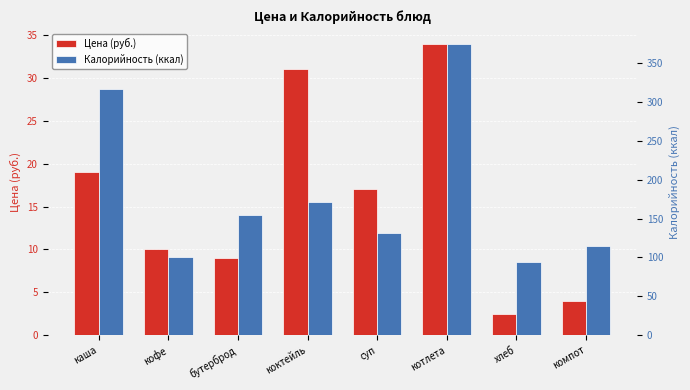

Rank the series at бутерброд from highest to lowest value.

Калорийность (ккал), Цена (руб.)